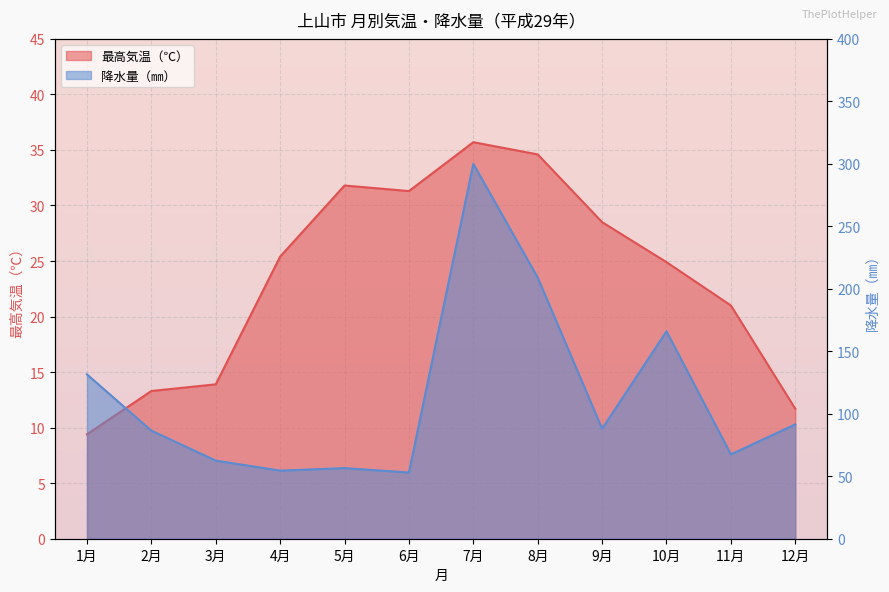

List the series in order of their peak value, highest first.

降水量（㎜）, 最高気温（℃）